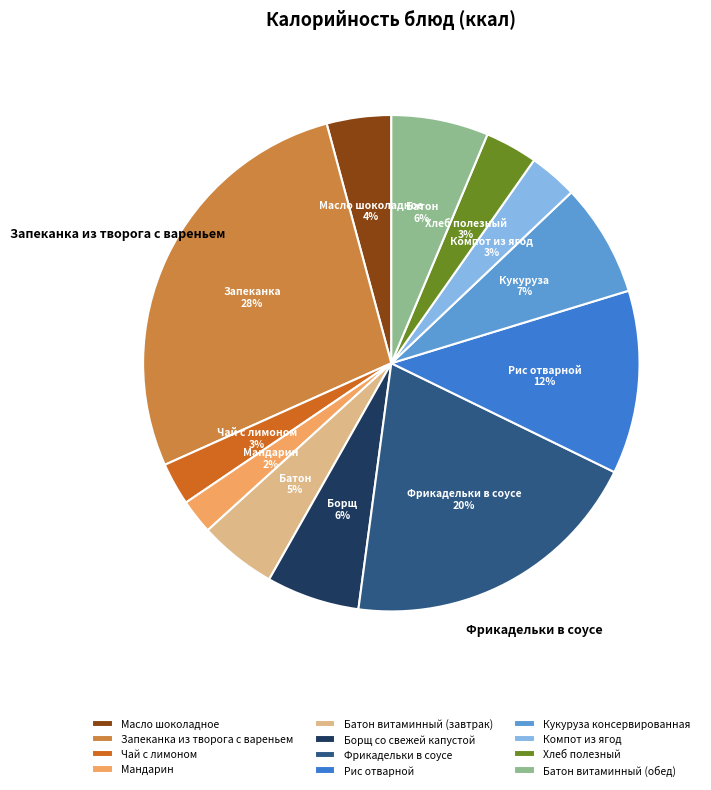

How many segments does this pie chart have?

12